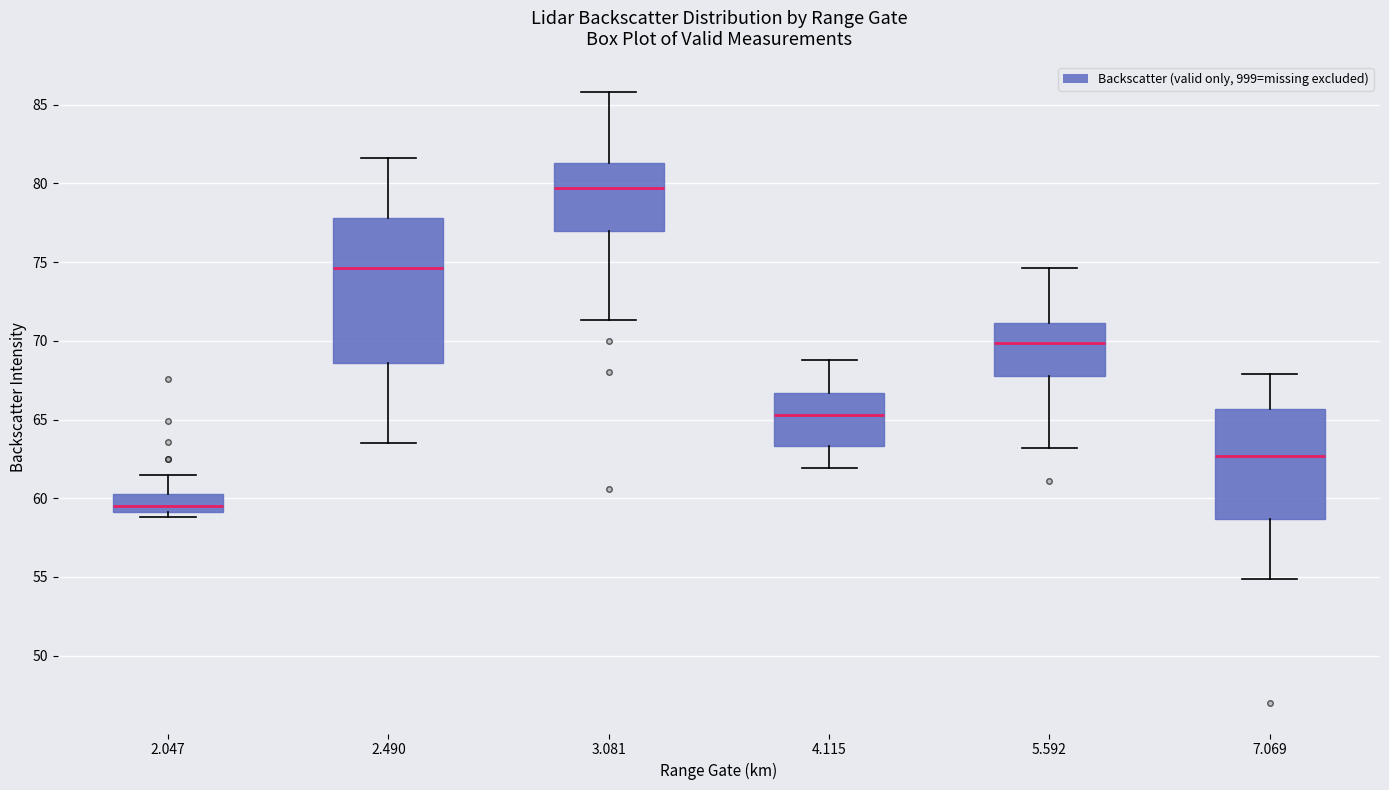

Which box is the tallest, from its lower edge to its upper edge?

2.490